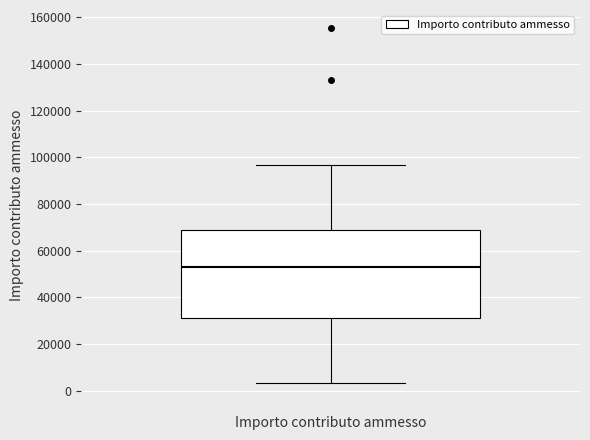

Read this box plot against the y-axis: the position of the median line, the range covered by the box, and the ends of both whiskers. The values are not printed on the chart, so give them approximately, as read against the axis.

median 52000, box 32000 to 68000, whiskers 4000 to 96000